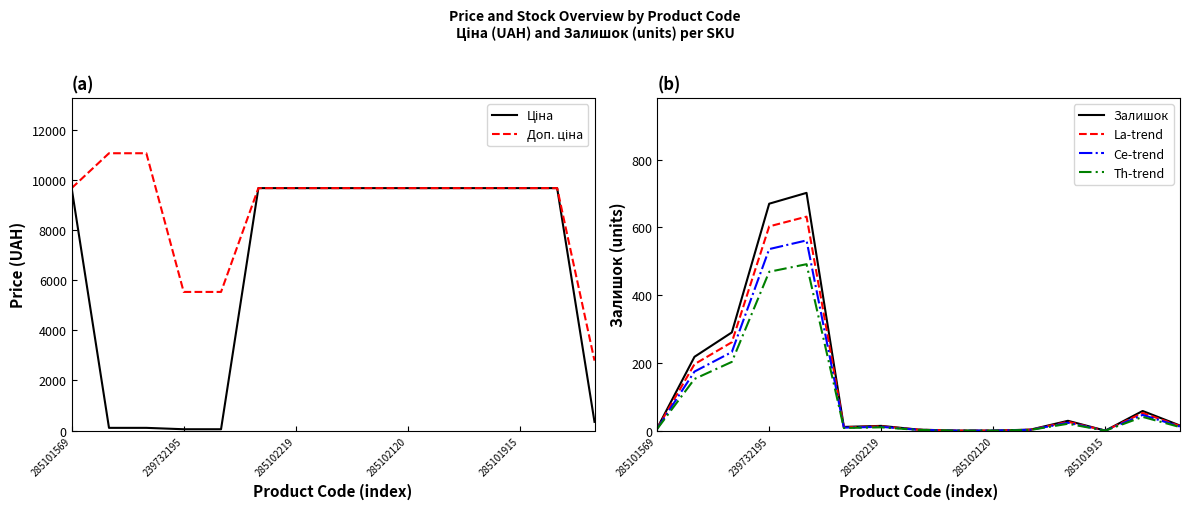

What is the spread (max minus min) of values at 13?

9624.1